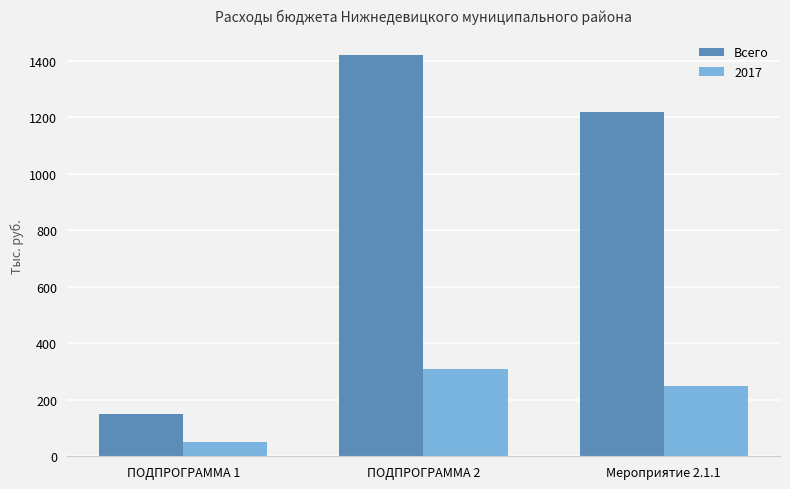

How many values in the 2017 series are below 250?

1